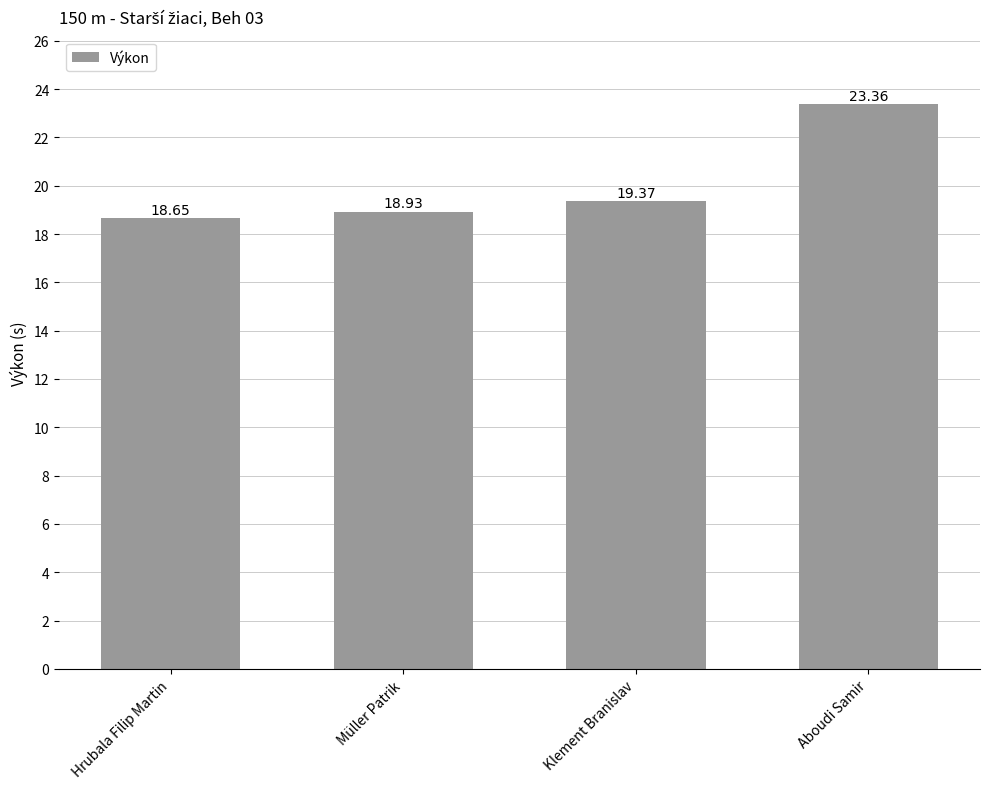

How many bars are there in total?

4